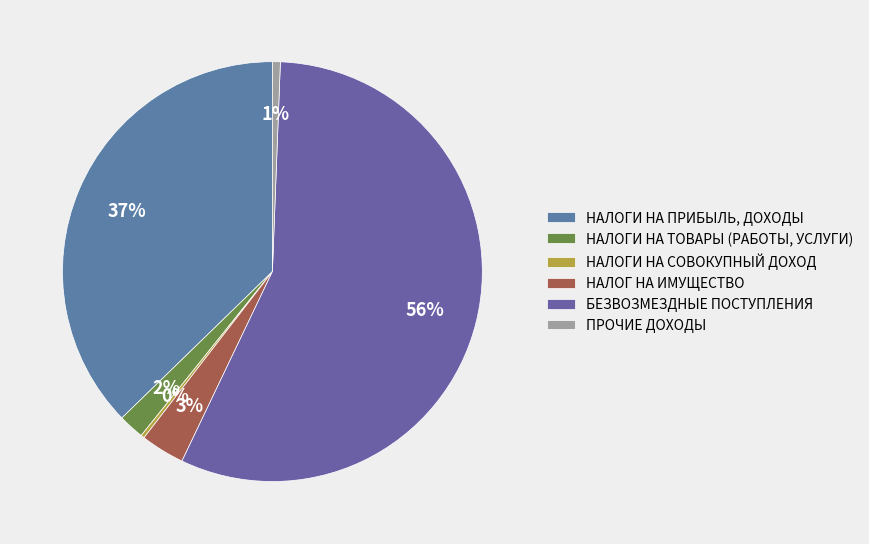

Is it true that НАЛОГИ НА ТОВАРЫ (РАБОТЫ, УСЛУГИ) is 1% of the pie?

False